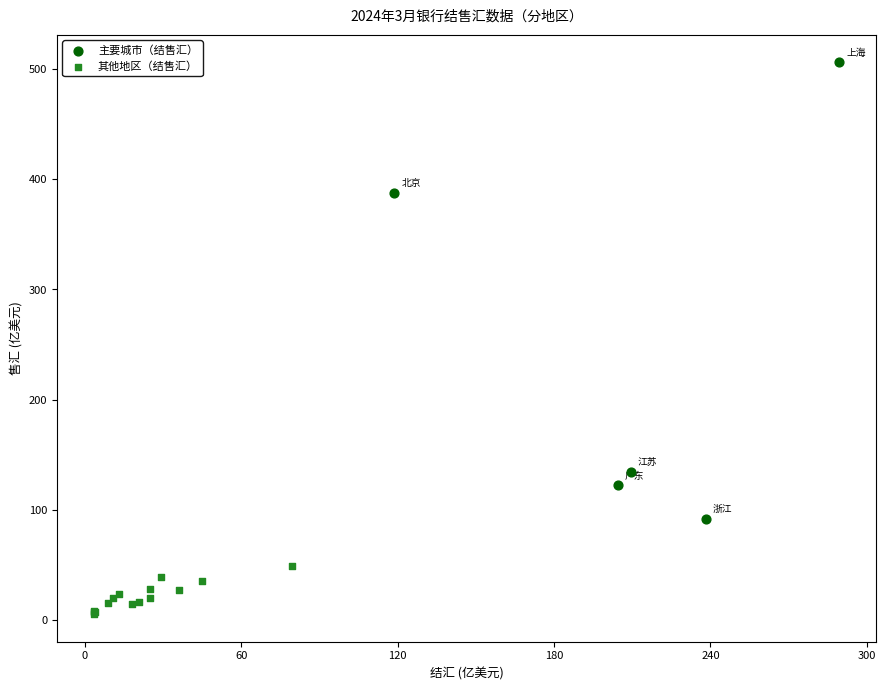

Which series has the largest Y range (max minus min)?

主要城市（结售汇）